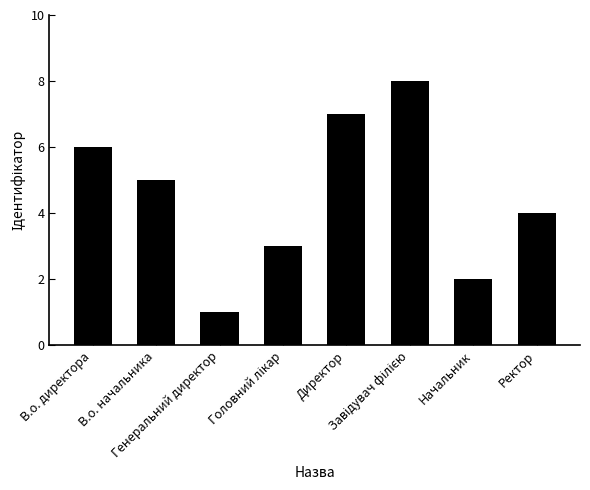

Does the chart contain any negative values?

No